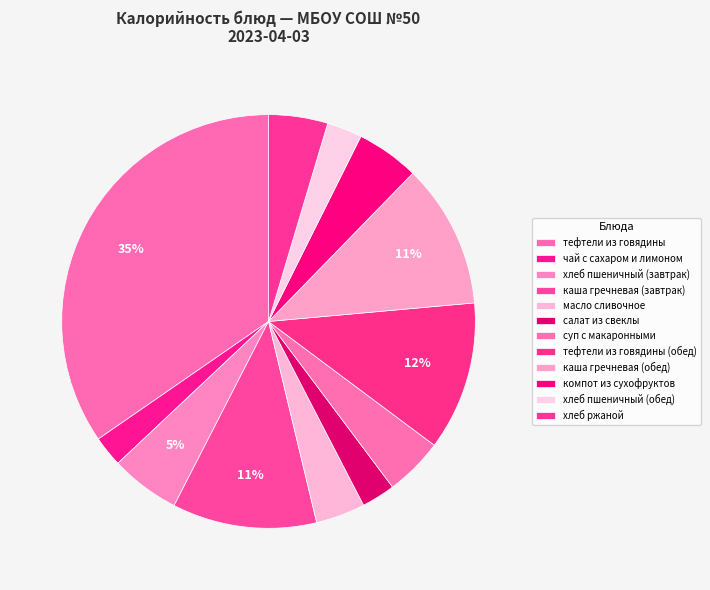

How many segments does this pie chart have?

12